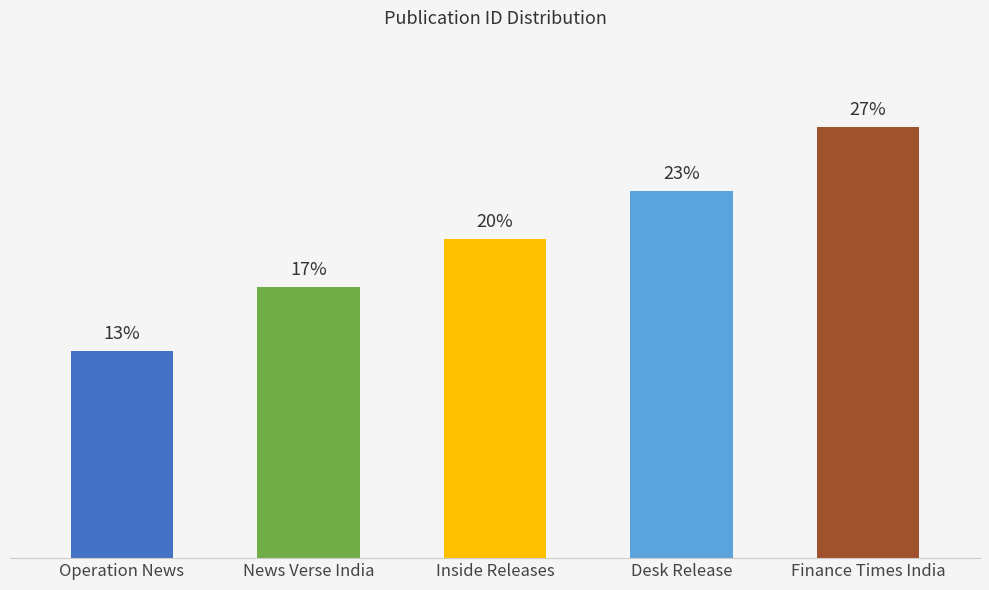

Which category has the lowest value across all series?

Operation News